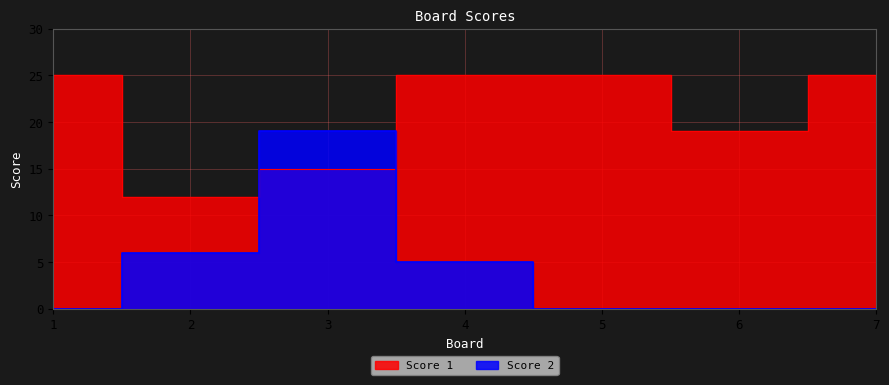

Which series has the largest total across all categories?

Score 1